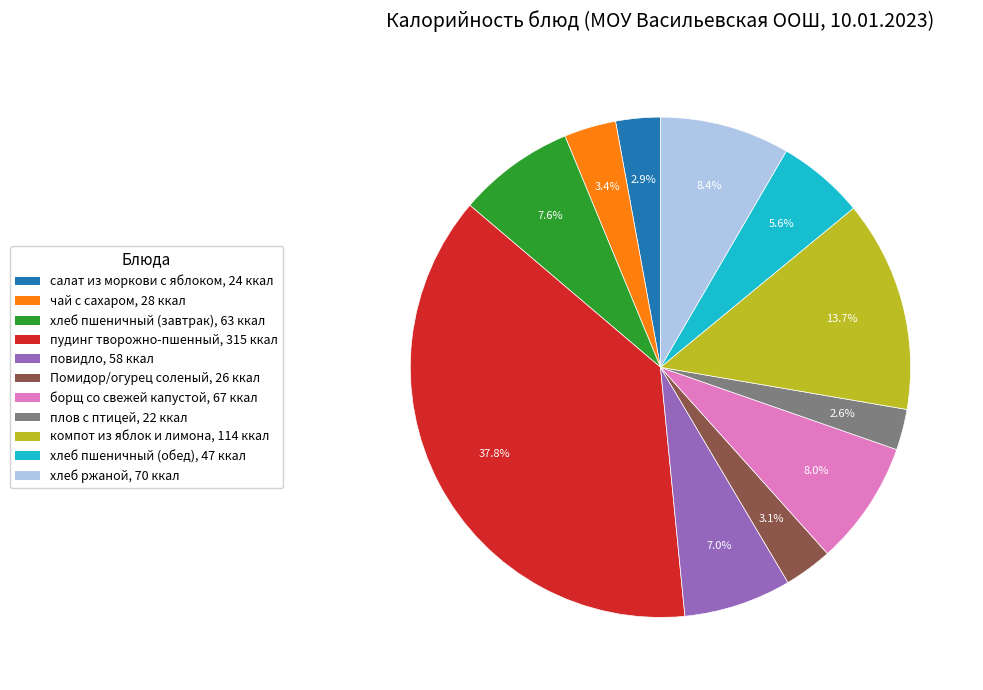

To the nearest percent, what is the average slice percentage?

9%